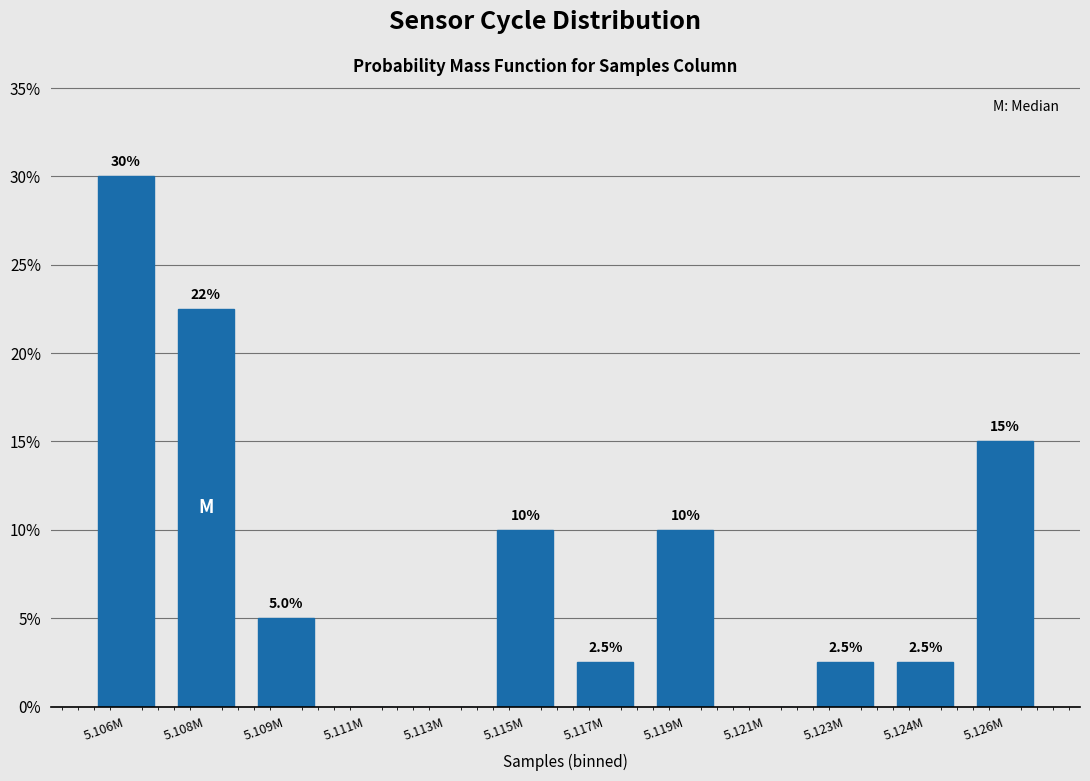

Reading right to left, what are all the values shown in this chart?

5.126M=15.0	5.124M=2.5	5.123M=2.5	5.121M=0.0	5.119M=10.0	5.117M=2.5	5.115M=10.0	5.113M=0.0	5.111M=0.0	5.109M=5.0	5.108M=22.5	5.106M=30.0